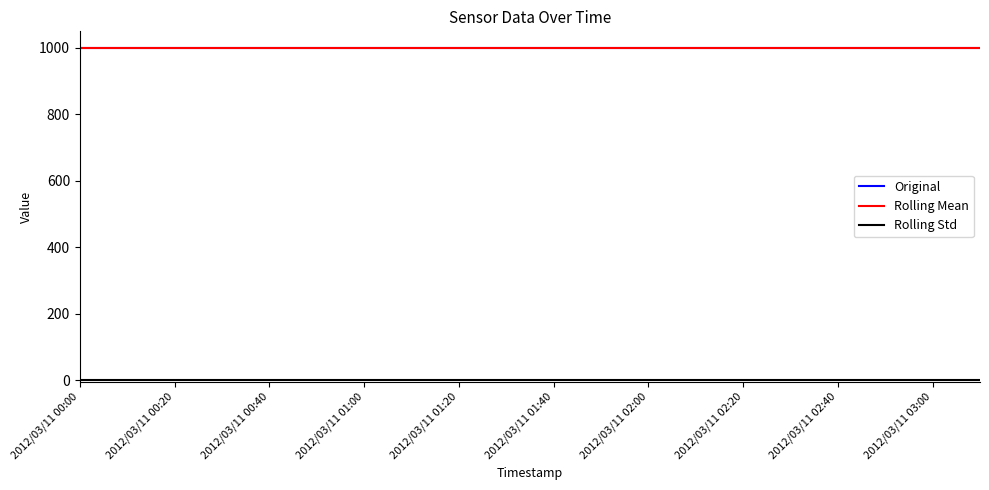

Is this an area chart (filled region under the line)?

No